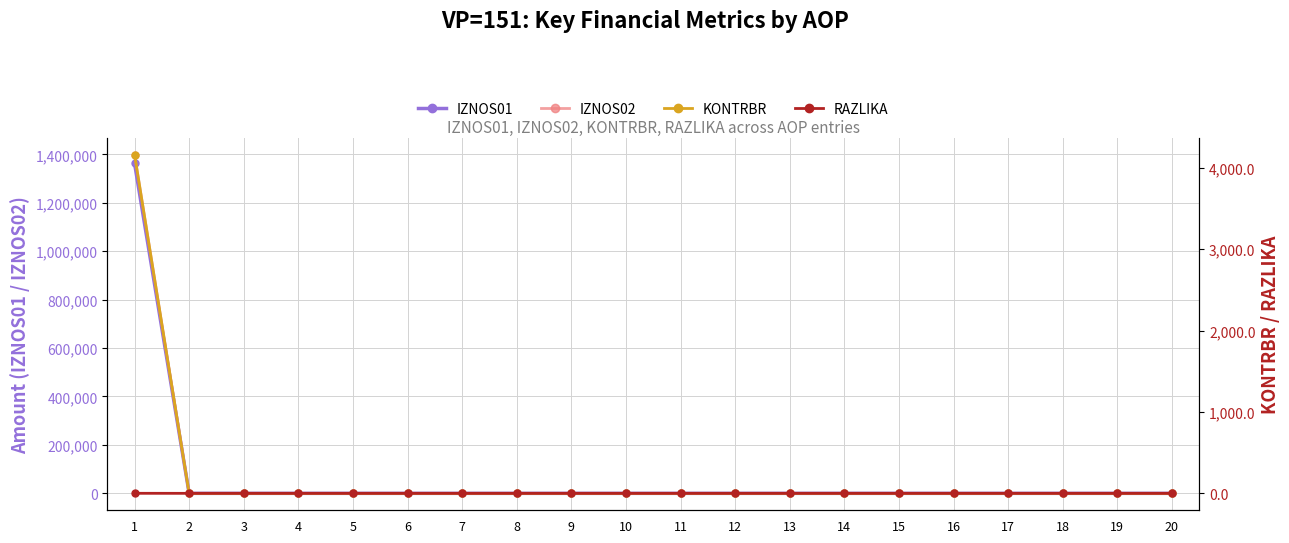

How many lines are shown in the chart?

4